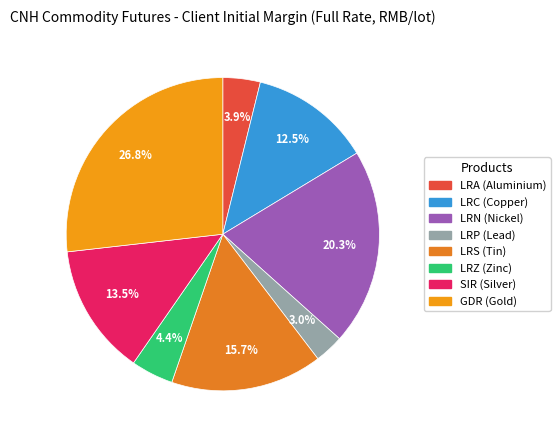

The LRZ (Zinc) slice represents 4% of the pie. True or false?

True